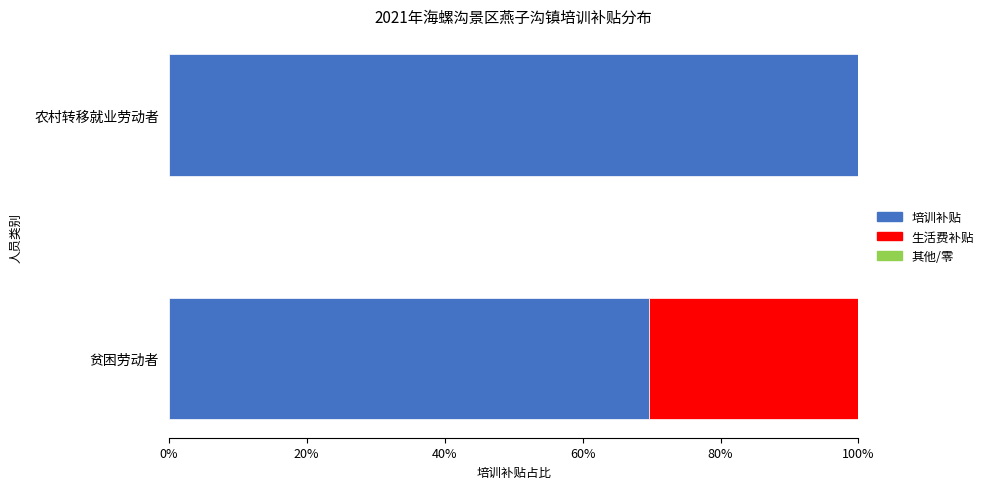

What is the highest value of the 培训补贴 series?

100.0